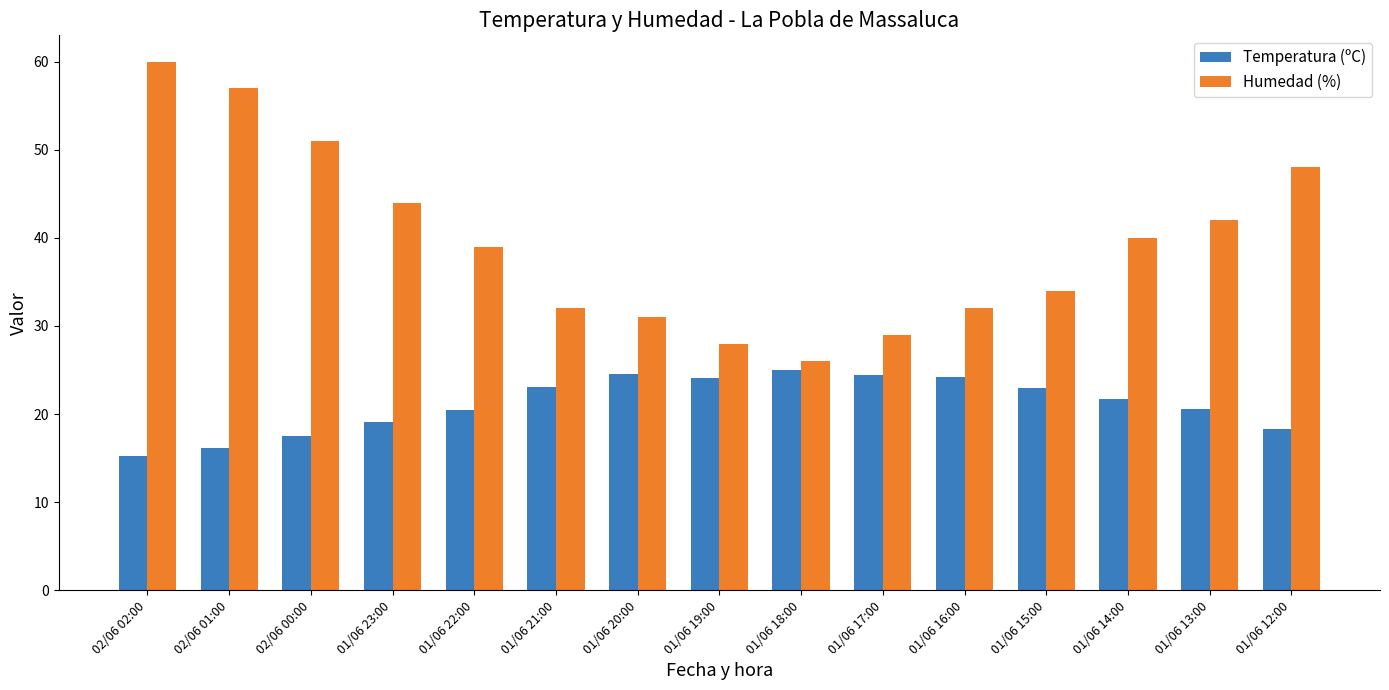

The Temperatura (ºC) series shows 39.3 at 01/06 17:00. True or false?

False